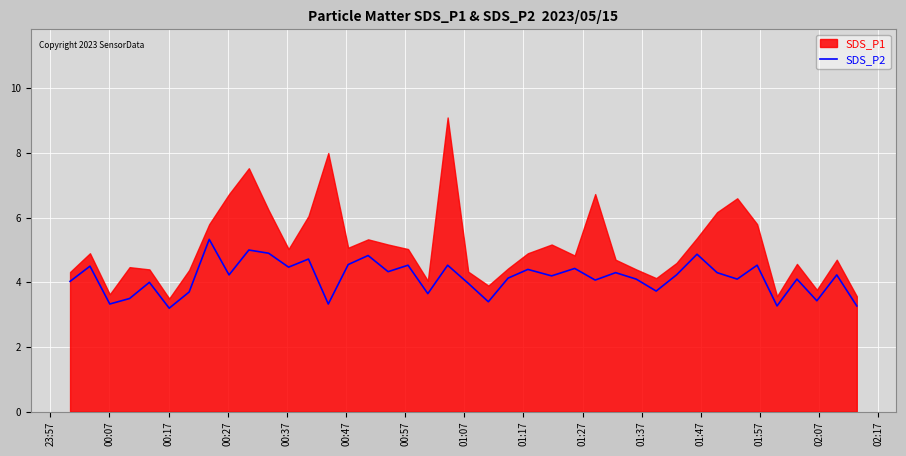

Reading left to right, list all the values displayed in this chart.

4.0	4.5	3.3	3.5	4.0	3.2	3.7	5.3	4.2	5.0	4.9	4.5	4.7	3.3	4.5	4.8	4.3	4.5	3.6	4.5	4.0	3.4	4.1	4.4	4.2	4.4	4.1	4.3	4.1	3.7	4.2	4.9	4.3	4.1	4.5	3.3	4.1	3.4	4.2	3.3